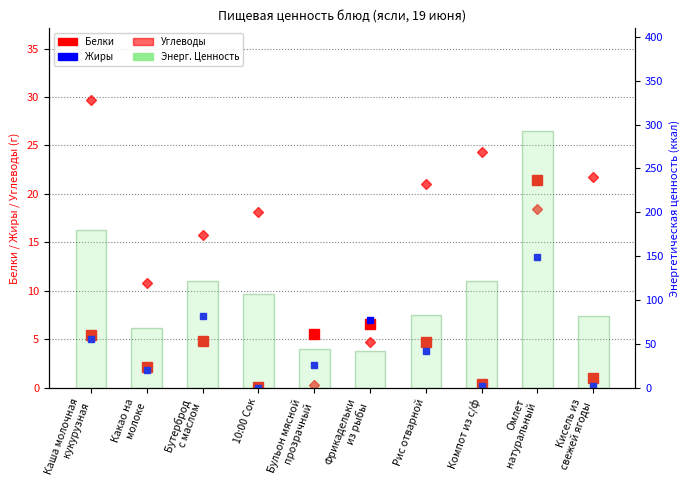

At which label does Белки first exceed 4?

Каша молочная
кукурузная